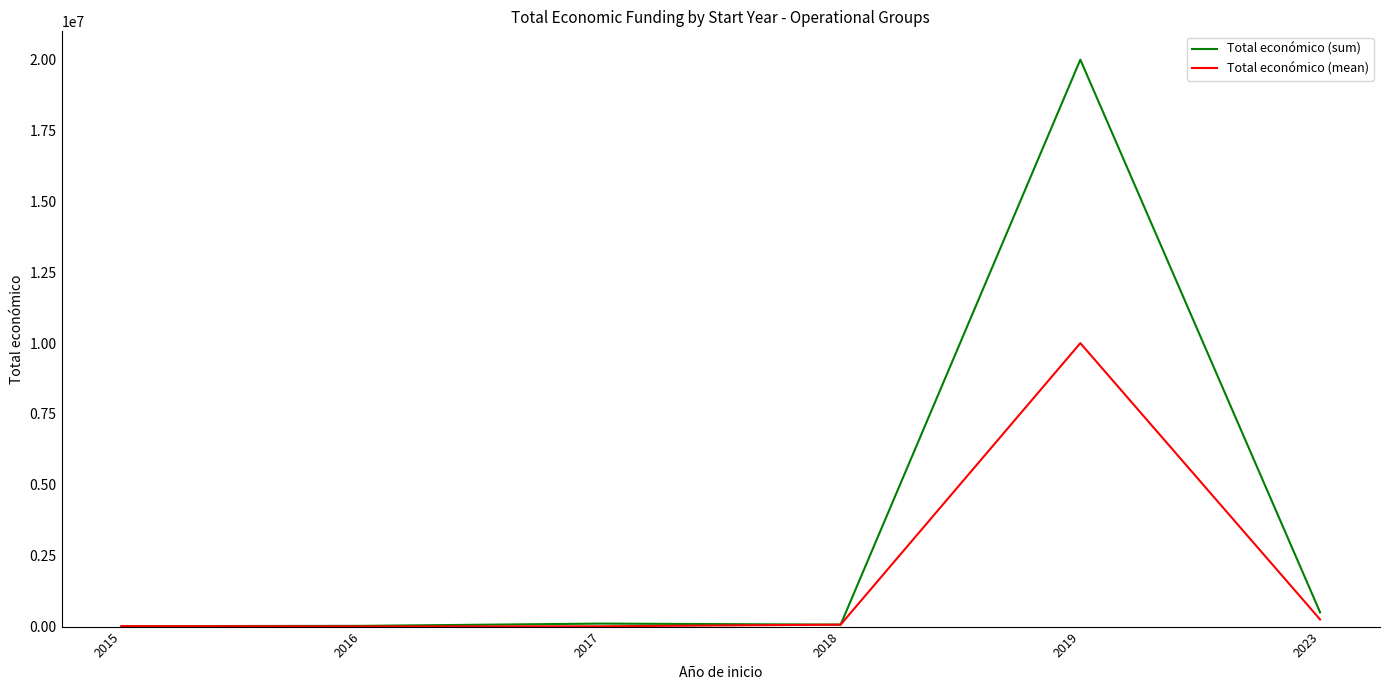

True or false: Total económico (mean) has a value of 252416.5 at 2023.

True